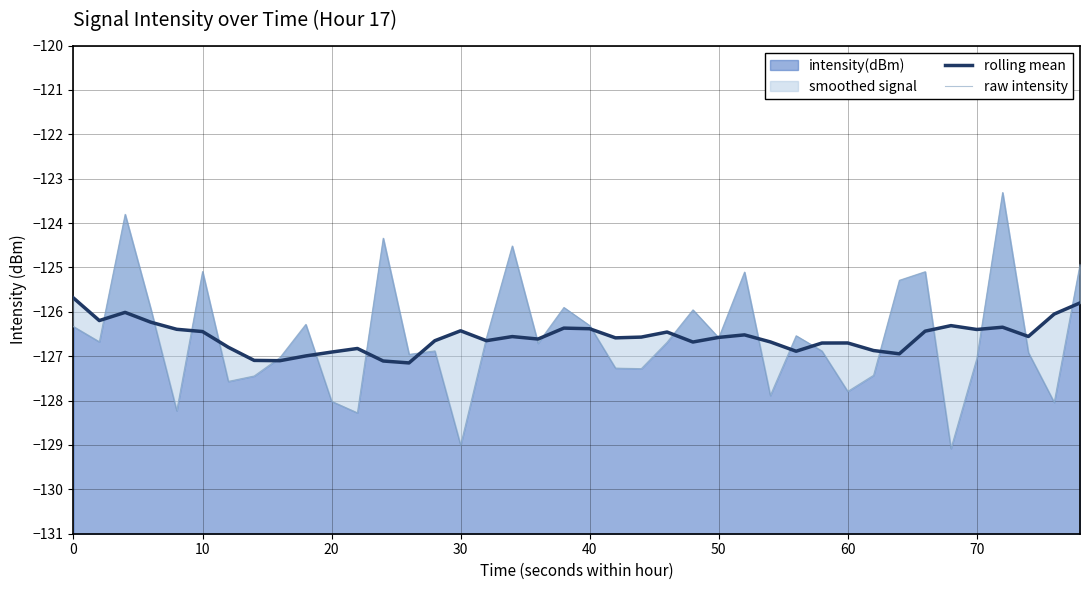

What is the value of the raw intensity point at the 37th from the left?

-123.3